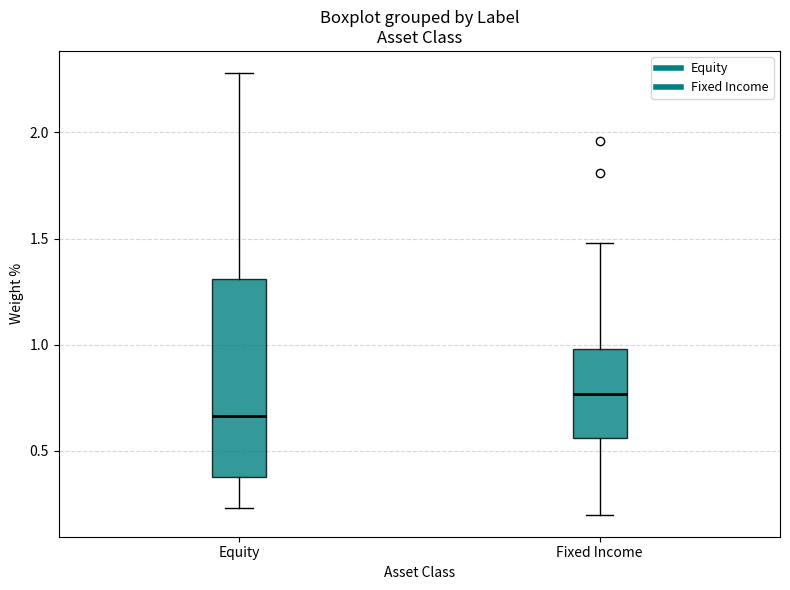

Reading left to right, read every box against the y-axis: the position of its median line, the range the box covers, and the ends of its whiskers. The values are not printed on the chart, so give them approximately, as read against the axis.

Equity: median 0.65, box 0.40 to 1.30, whiskers 0.25 to 2.30
Fixed Income: median 0.75, box 0.55 to 1.00, whiskers 0.20 to 1.50